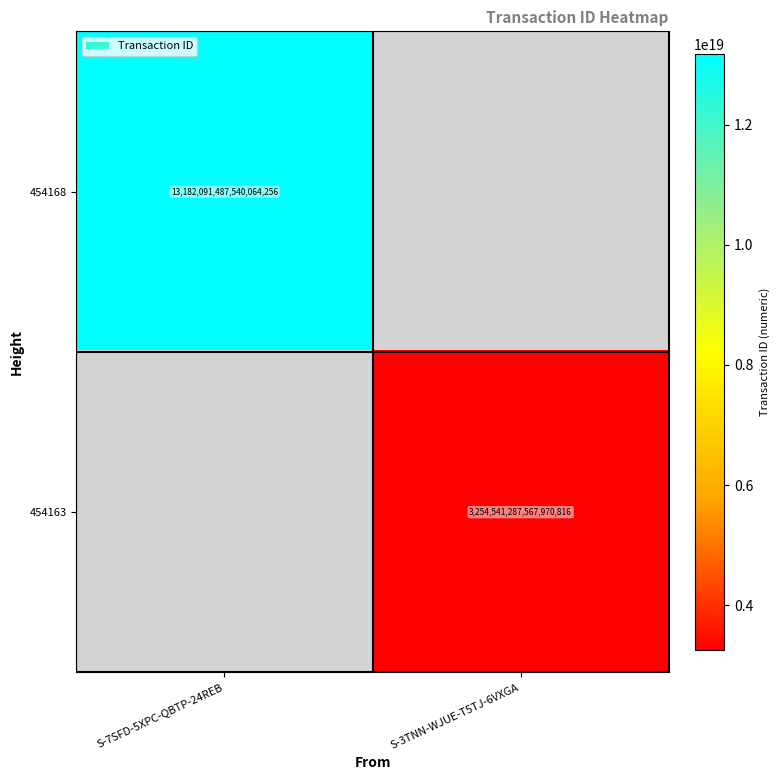

Is the value of 454168 at S-7SFD-5XPC-QBTP-24REB greater than the value of 454163 at S-3TNN-WJUE-T5TJ-6VXGA?

Yes